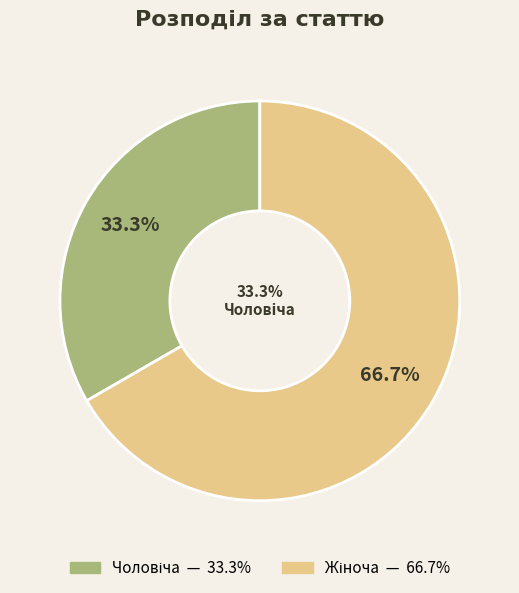

True or false: Жіноча accounts for 58% of the total.

False